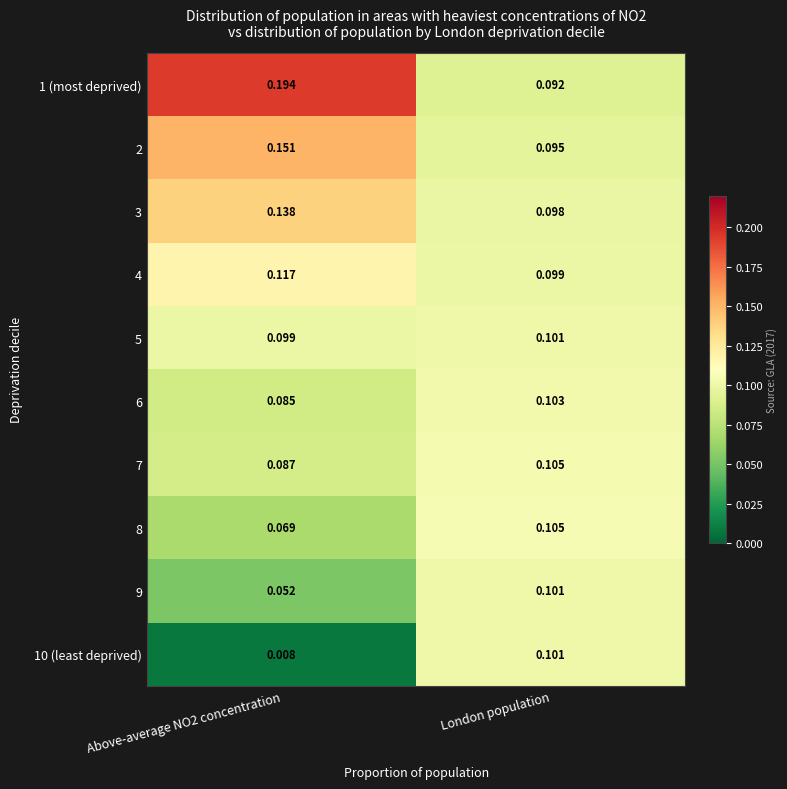

Where is 4 nearest to the value 0?

London population